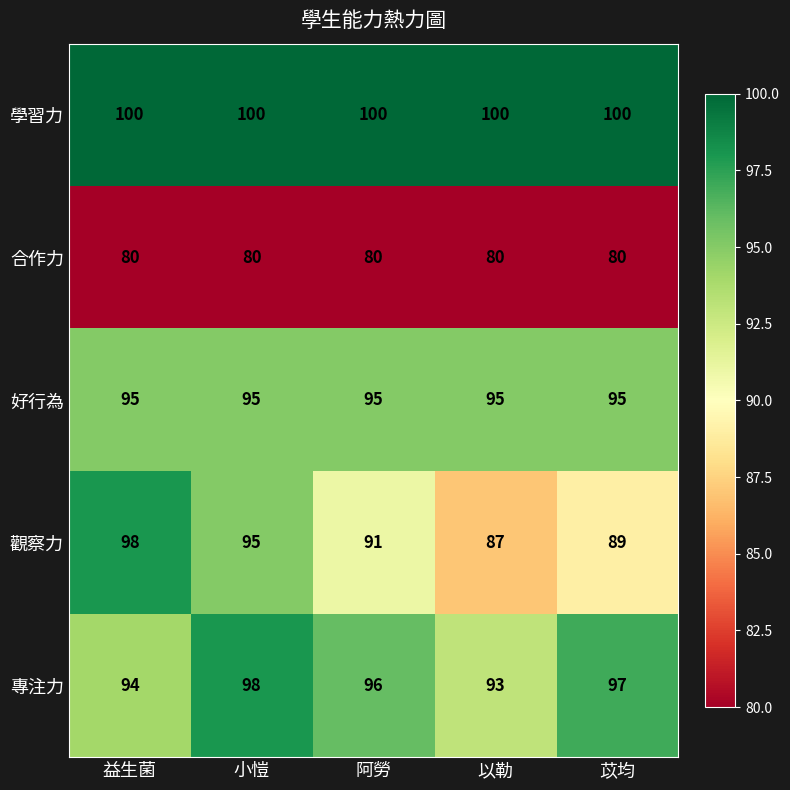

Reading right to left, transcribe all the data shown in this chart.

學習力: 苡均=100	以勒=100	阿勞=100	小愷=100	益生菌=100
合作力: 苡均=80	以勒=80	阿勞=80	小愷=80	益生菌=80
好行為: 苡均=95	以勒=95	阿勞=95	小愷=95	益生菌=95
觀察力: 苡均=89	以勒=87	阿勞=91	小愷=95	益生菌=98
專注力: 苡均=97	以勒=93	阿勞=96	小愷=98	益生菌=94